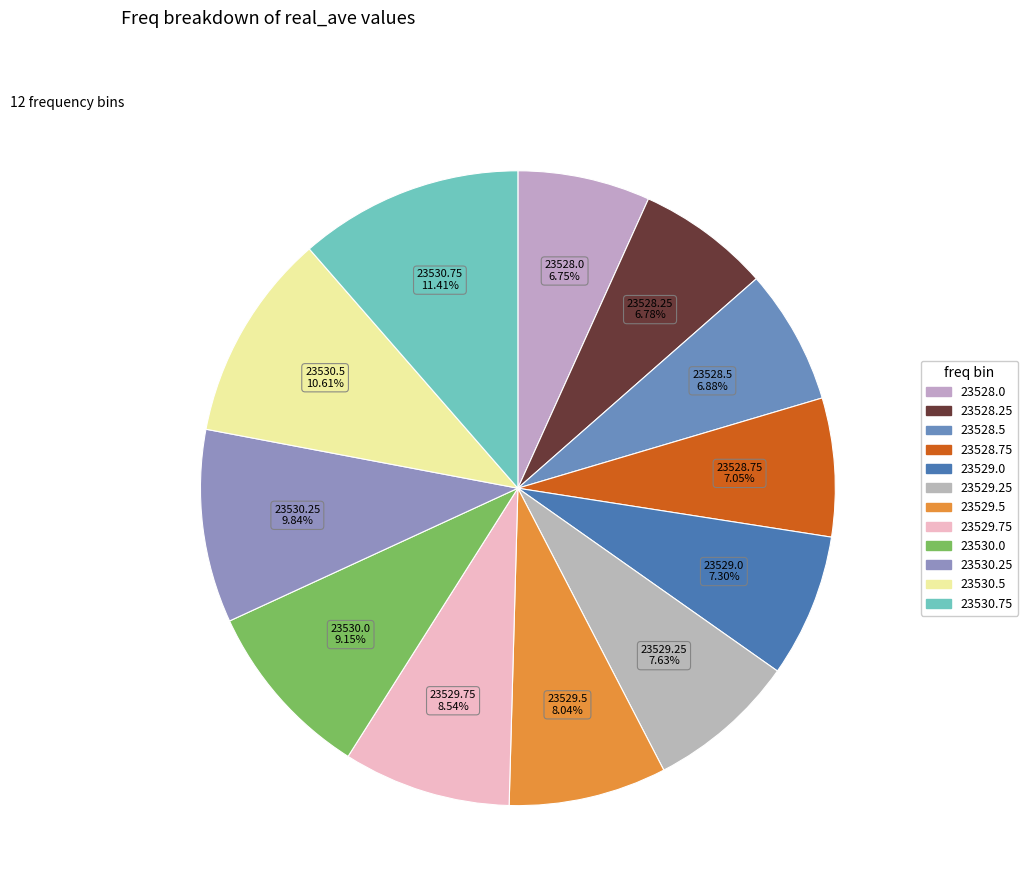

Is it true that 23530.25 is 17% of the pie?

False